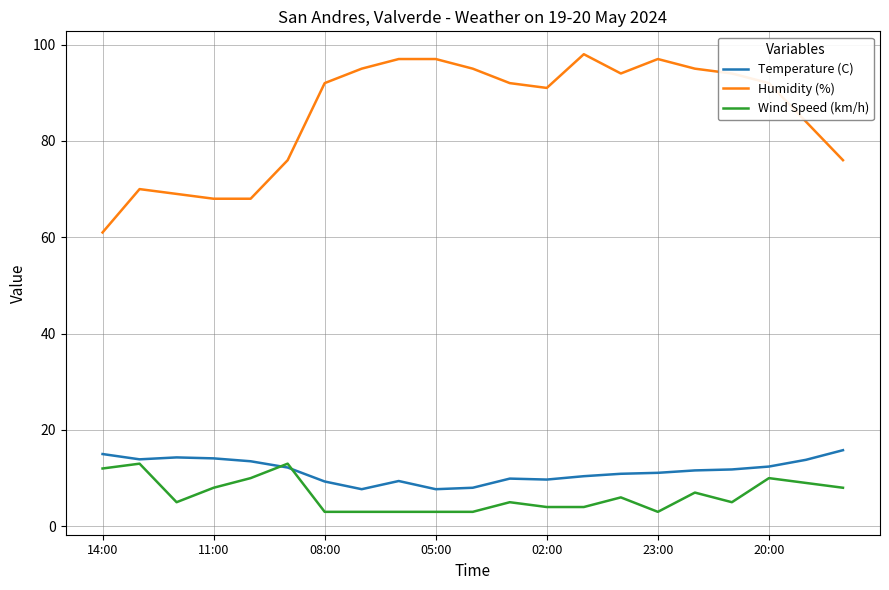

Which series has the largest range (max minus min)?

Humidity (%)